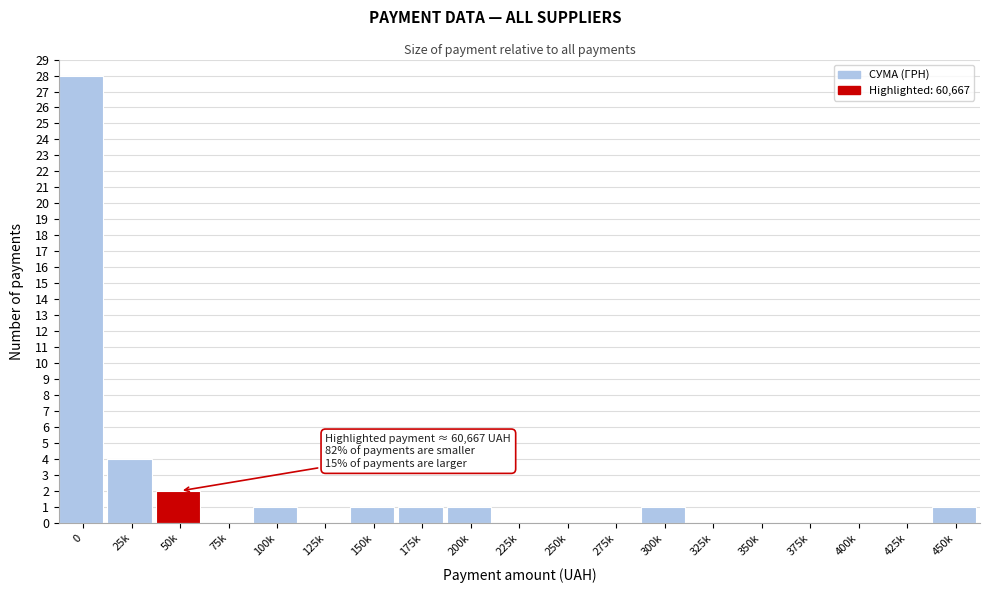

Reading left to right, what are all the values shown in this chart?

0=28	25k=4	50k=2	75k=0	100k=1	125k=0	150k=1	175k=1	200k=1	225k=0	250k=0	275k=0	300k=1	325k=0	350k=0	375k=0	400k=0	425k=0	450k=1